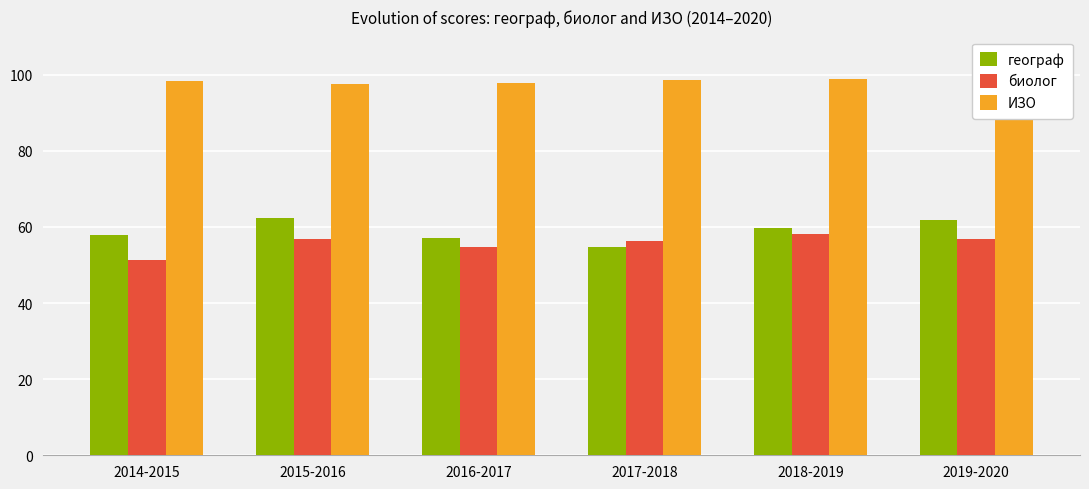

Rank the series at 2014-2015 from lowest to highest value.

биолог, географ, ИЗО